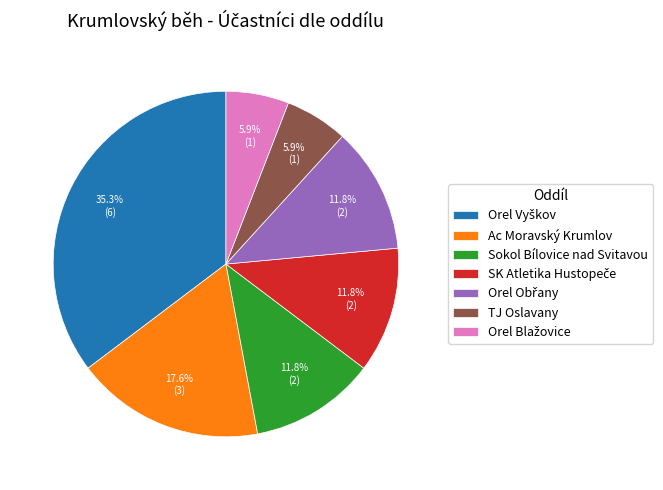

To the nearest percent, what is the average slice percentage?

14%